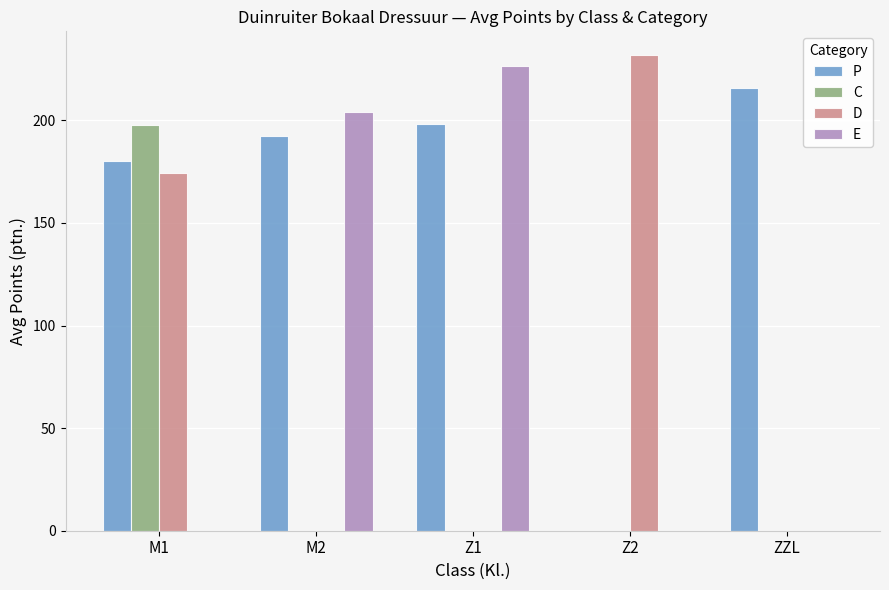

Which series changed the most between M2 and Z2?

D